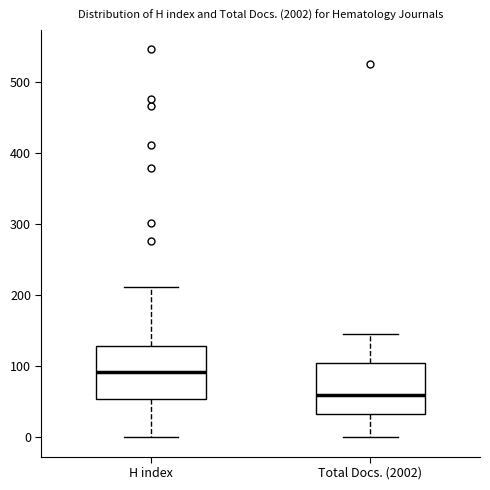

Where does the upper whisker of the box for Total Docs. (2002) end on the y-axis? The values are not printed on the chart, so give them approximately, as read against the axis.

150